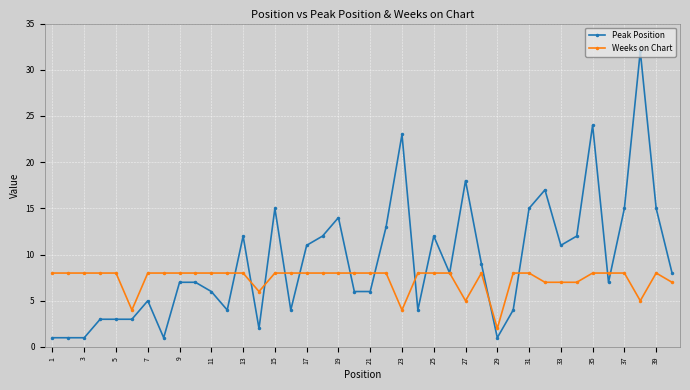

What is the greatest value displayed?

32